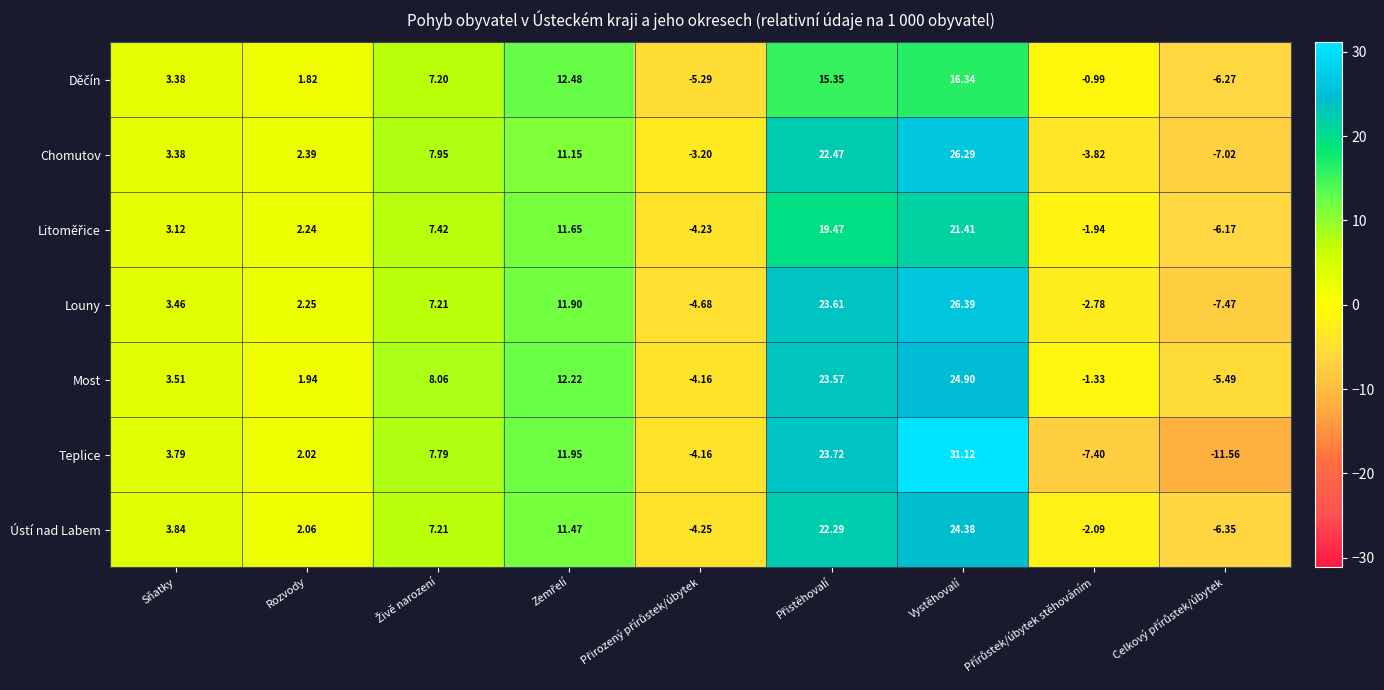

At which label does Teplice first exceed 3?

Sňatky